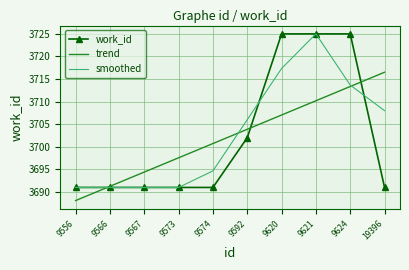

What are all the series names shown in the legend?

work_id, trend, smoothed